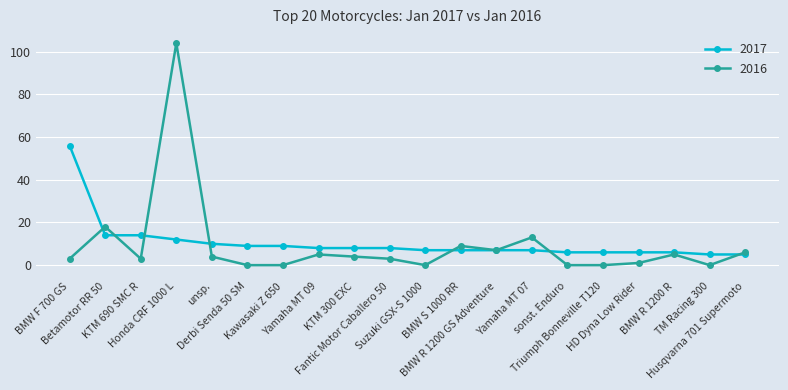

What is the highest value of the 2016 series?

104